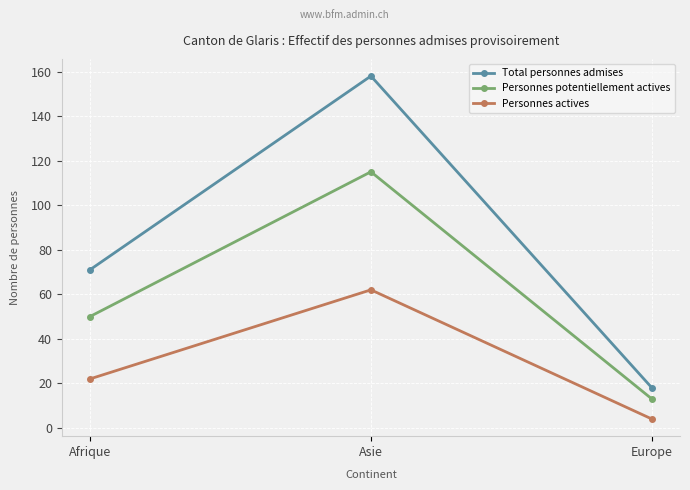

What is the sum of the Personnes potentiellement actives values at Asie and Europe?

128